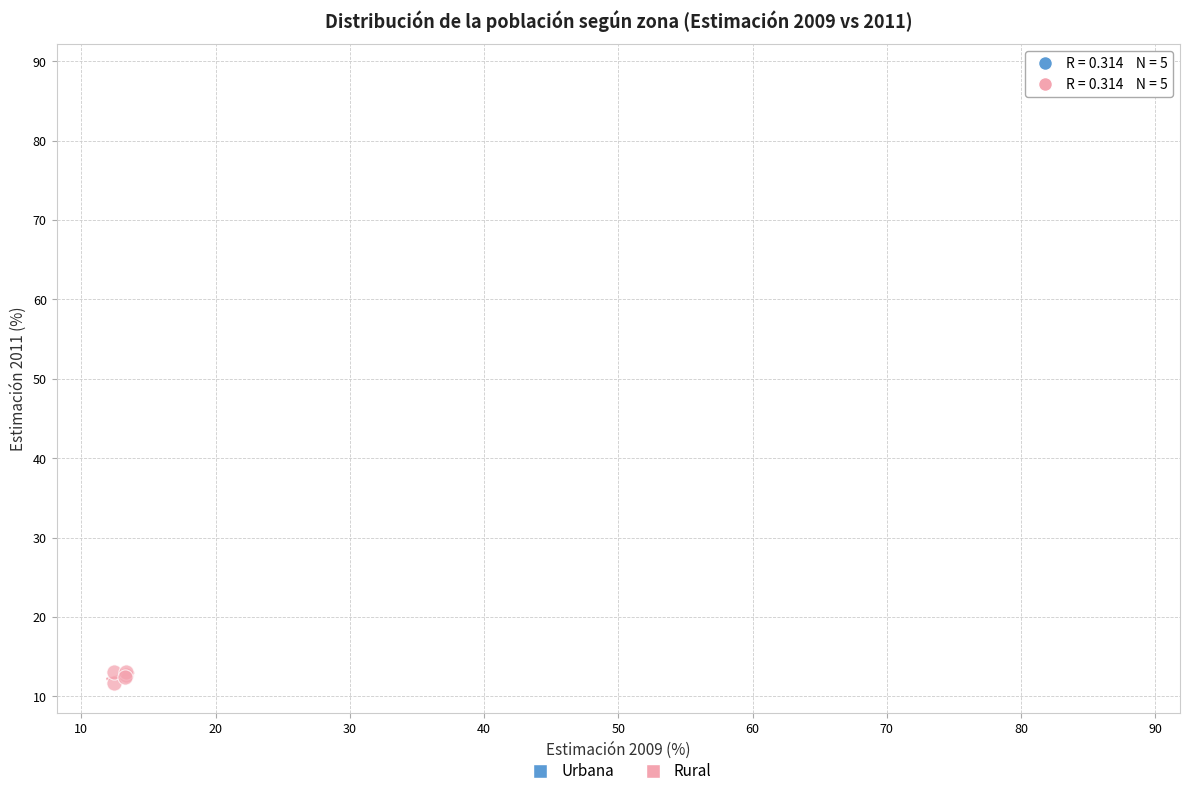

Which series contains the lowest Y value?

Rural